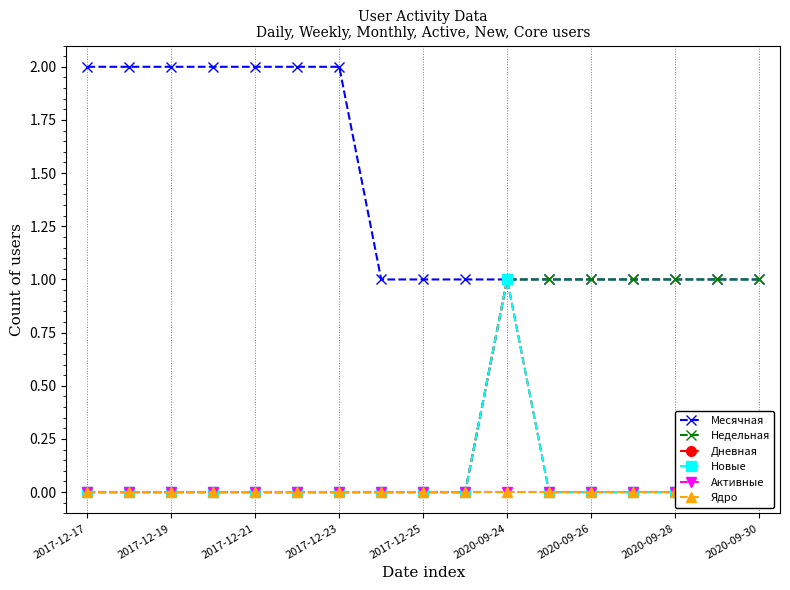

Is the value of Недельная at 2017-12-25 greater than the value of Месячная at 2020-09-26?

No